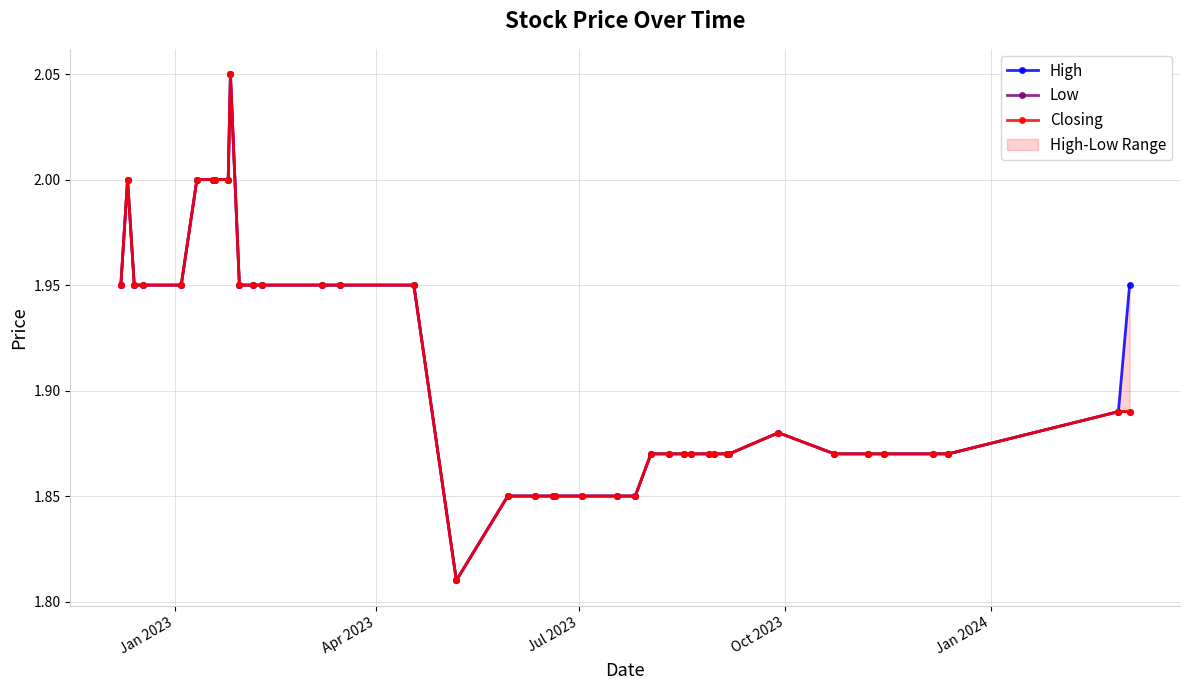

Which series has the largest total across all categories?

High